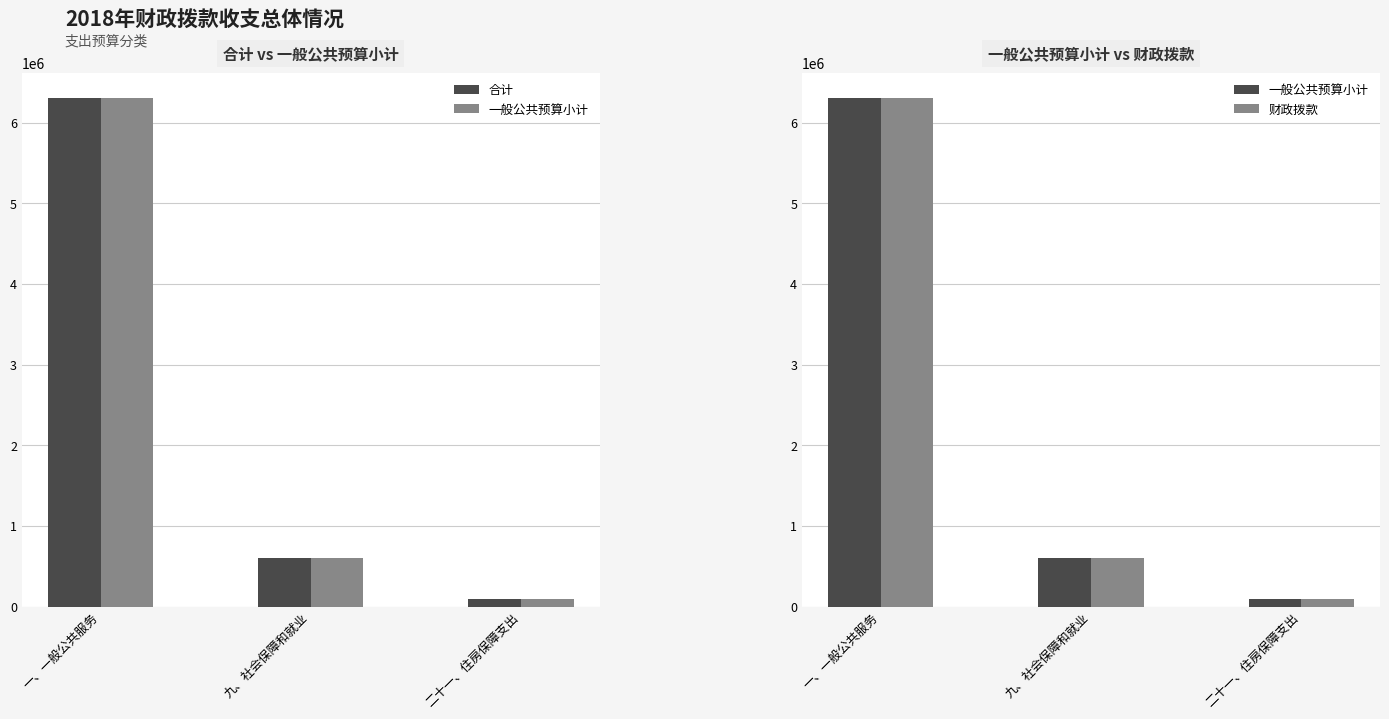

Which series changed the most between 一、一般公共服务 and 九、社会保障和就业?

合计